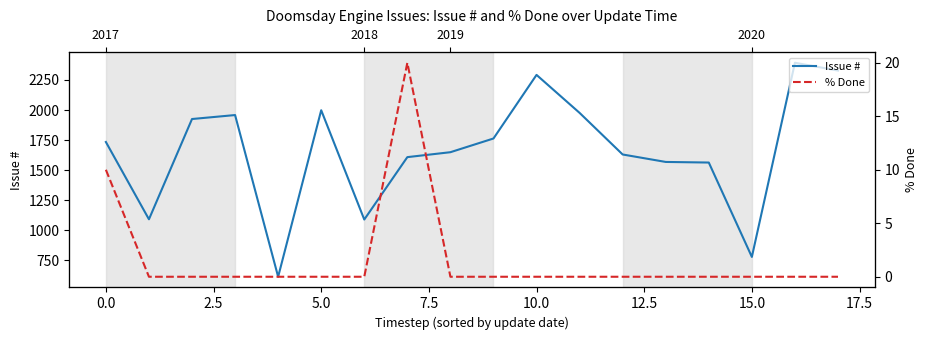

Which series has the largest total across all categories?

Issue #